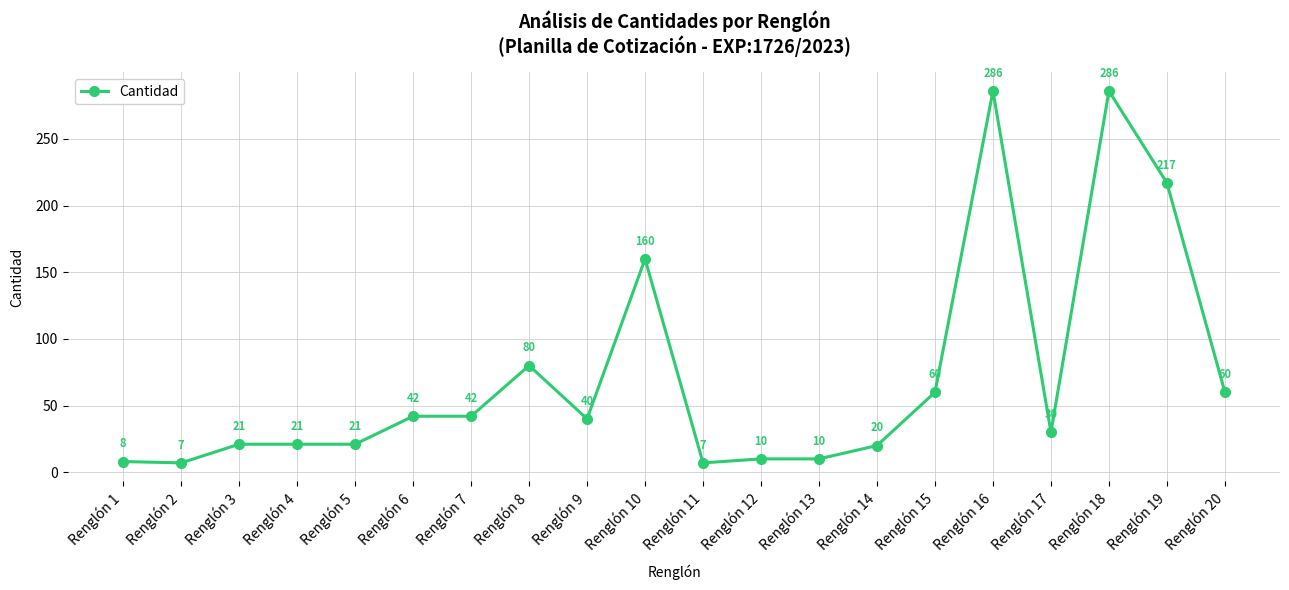

Is it true that the value at Renglón 5 is 21?

True